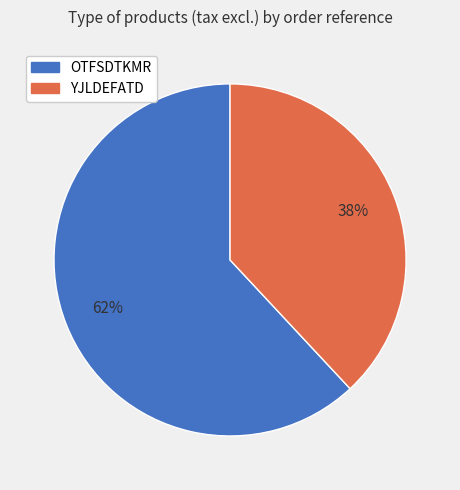

To the nearest percent, what percentage of the pie is YJLDEFATD?

38%